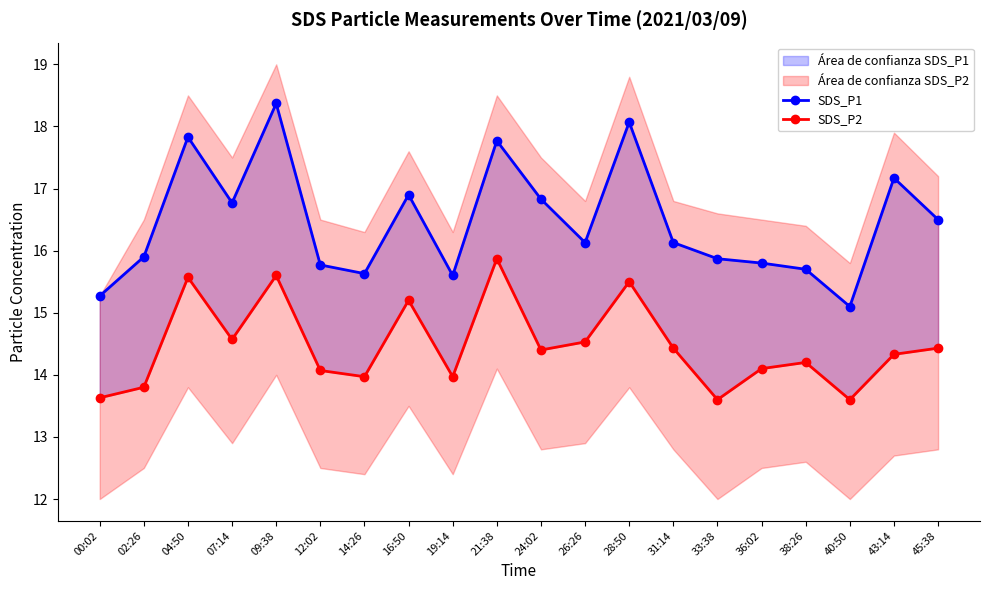

What is the difference between the maximum and minimum values in the SDS_P1 series?

3.3